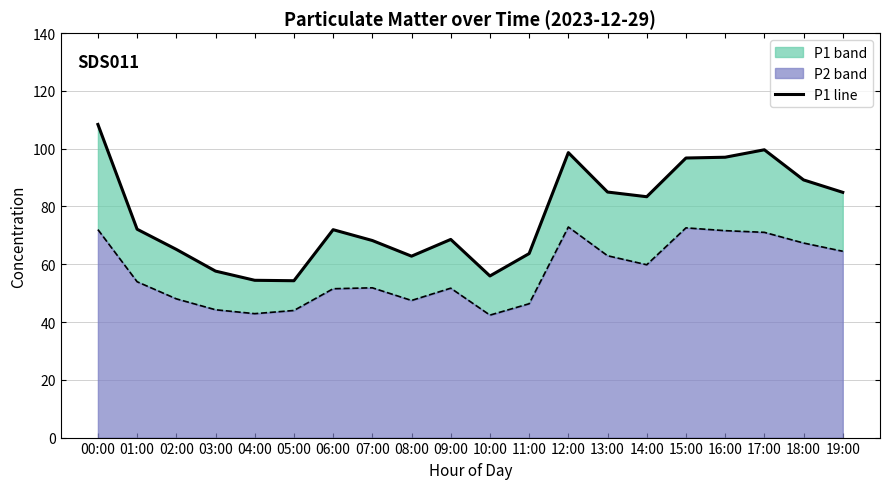

Reading right to left, what are all the values shown in this chart?

P1 line: 19:00=84.9	18:00=89.2	17:00=99.6	16:00=97.0	15:00=96.8	14:00=83.4	13:00=85.0	12:00=98.7	11:00=63.7	10:00=56.0	09:00=68.6	08:00=62.8	07:00=68.2	06:00=72.0	05:00=54.3	04:00=54.5	03:00=57.6	02:00=65.2	01:00=72.1	00:00=108.4
P2 line: 19:00=64.5	18:00=67.3	17:00=71.0	16:00=71.6	15:00=72.6	14:00=59.8	13:00=63.0	12:00=72.9	11:00=46.3	10:00=42.4	09:00=51.7	08:00=47.5	07:00=51.9	06:00=51.5	05:00=44.0	04:00=42.9	03:00=44.2	02:00=48.0	01:00=54.0	00:00=72.0